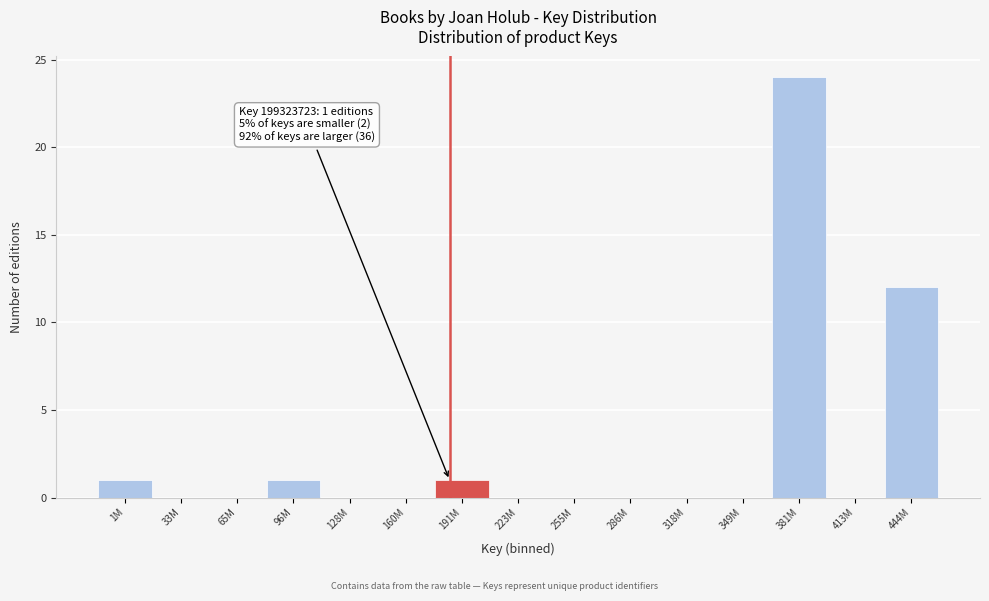

Reading left to right, transcribe all the data shown in this chart.

1M=1	33M=0	65M=0	96M=1	128M=0	160M=0	191M=1	223M=0	255M=0	286M=0	318M=0	349M=0	381M=24	413M=0	444M=12